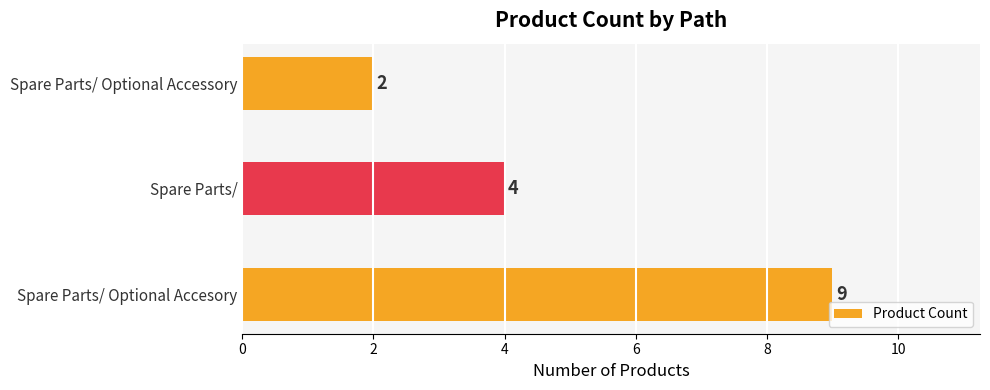

Is it true that the value at Spare Parts/ is 3?

False